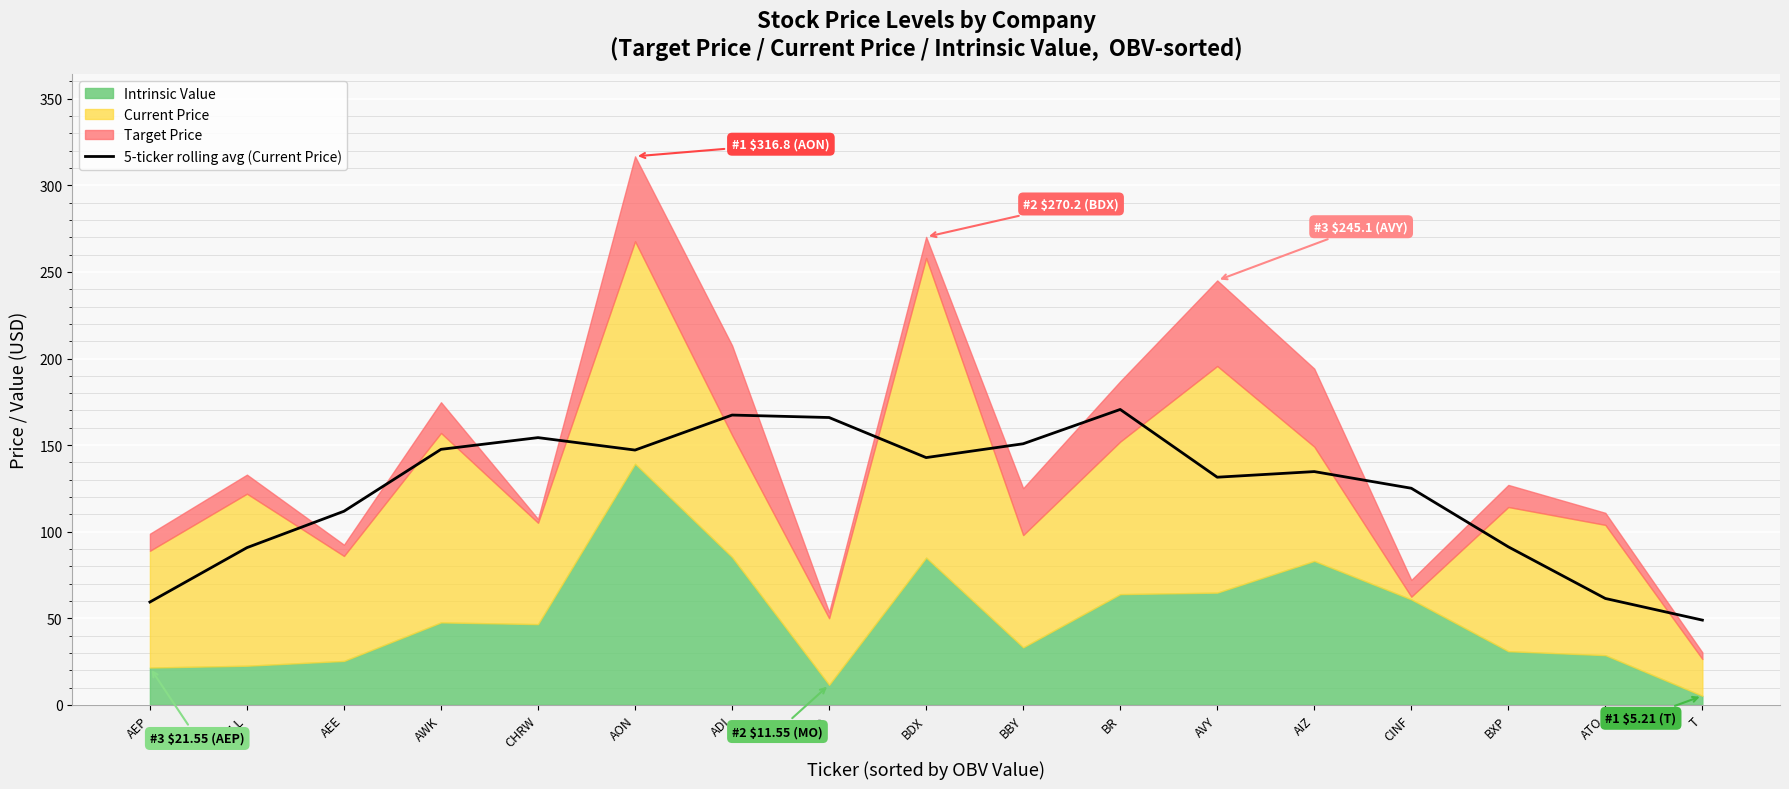

What is the label of the 14th point from the left?

CINF